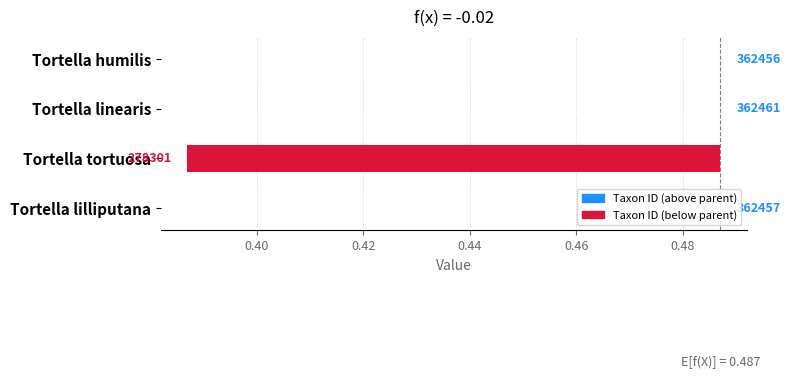

True or false: the data shows 0.0 at Tortella humilis.

True